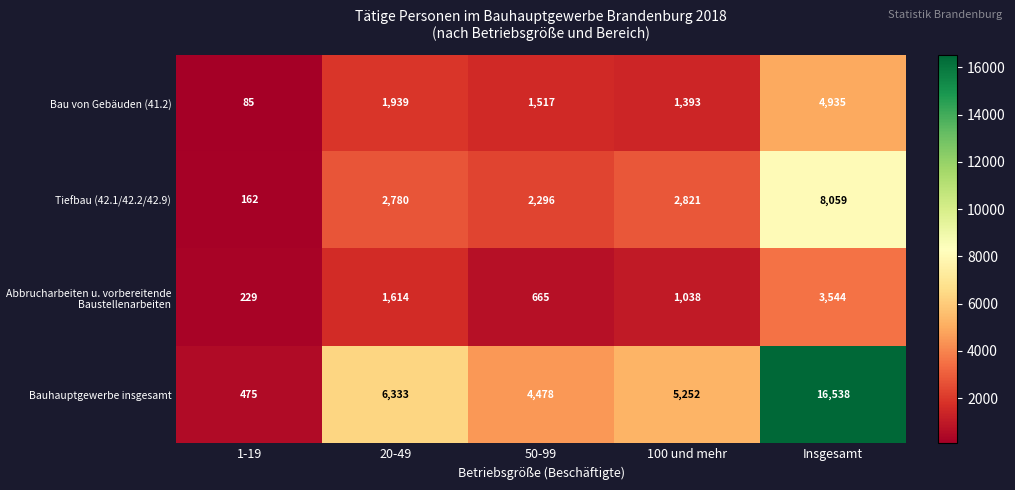

At which category does the chart reach its peak across all series?

Insgesamt